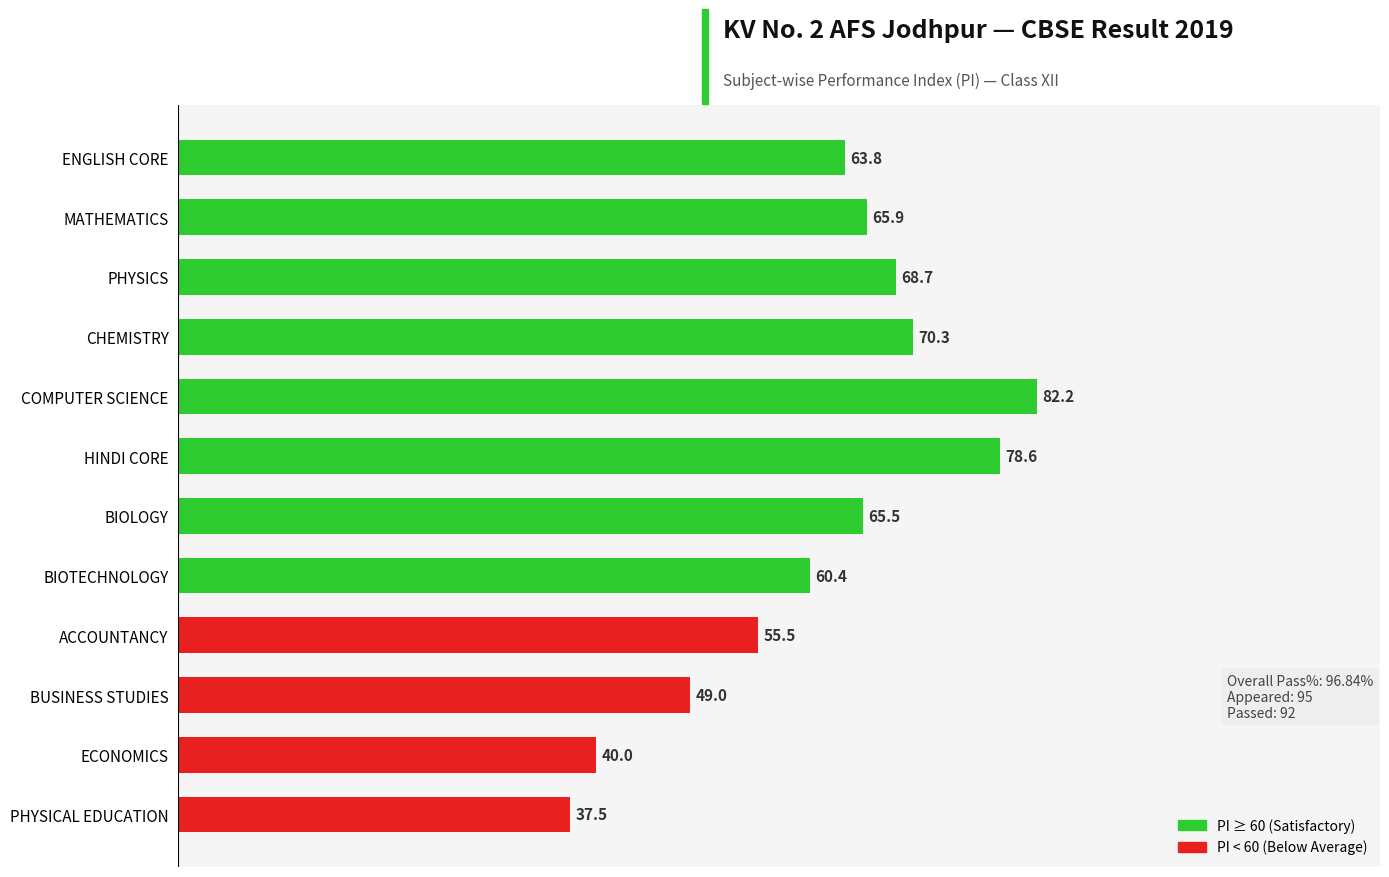

What is the label of the 5th bar from the top?

COMPUTER SCIENCE